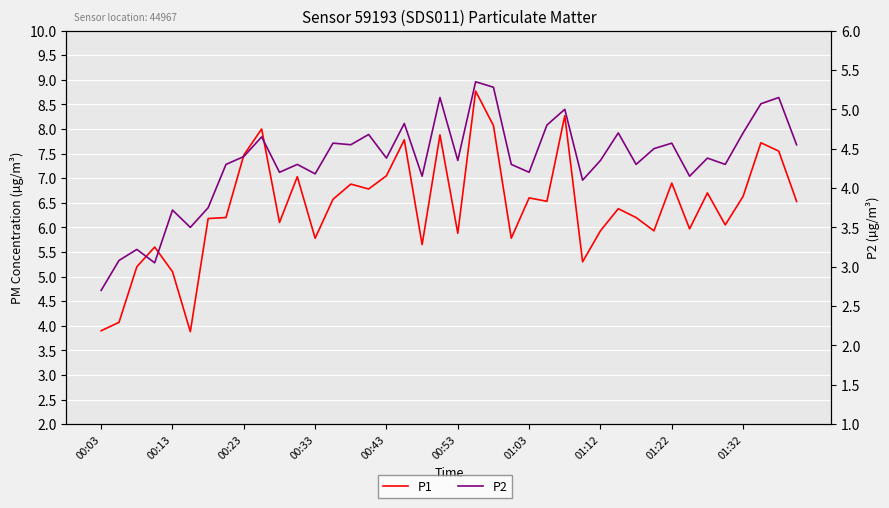

How many interior local peaks does the P1 series have?

13